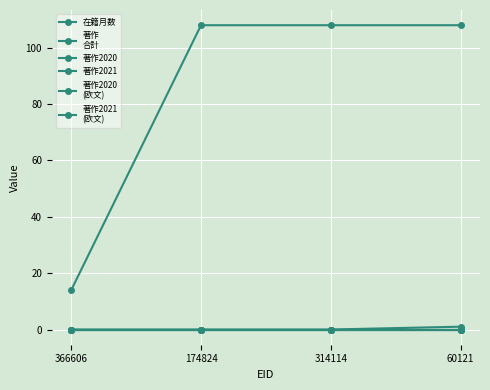

What position from the right is 366606?

4